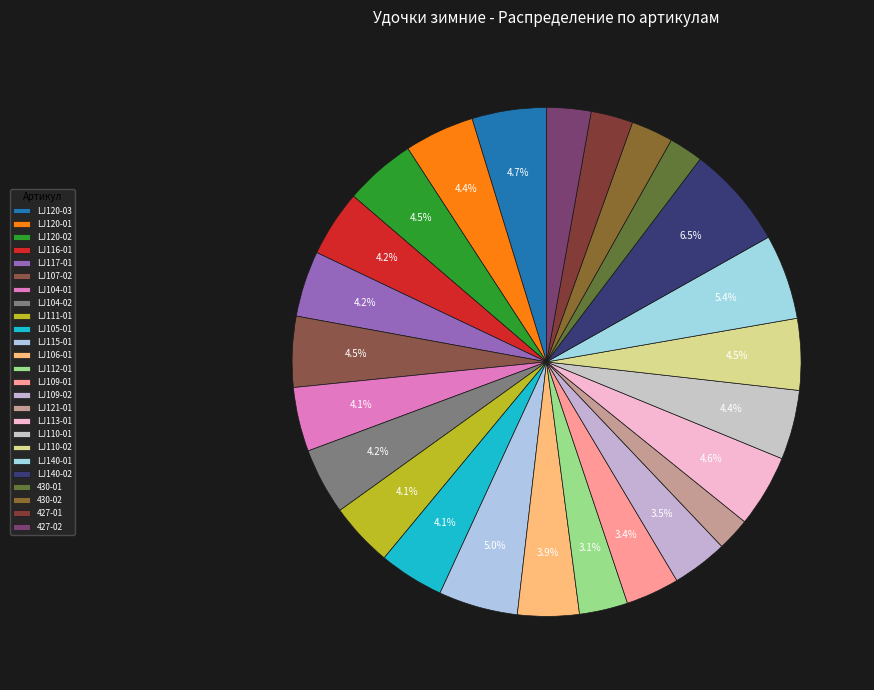

The LJ120-01 slice represents 1% of the pie. True or false?

False